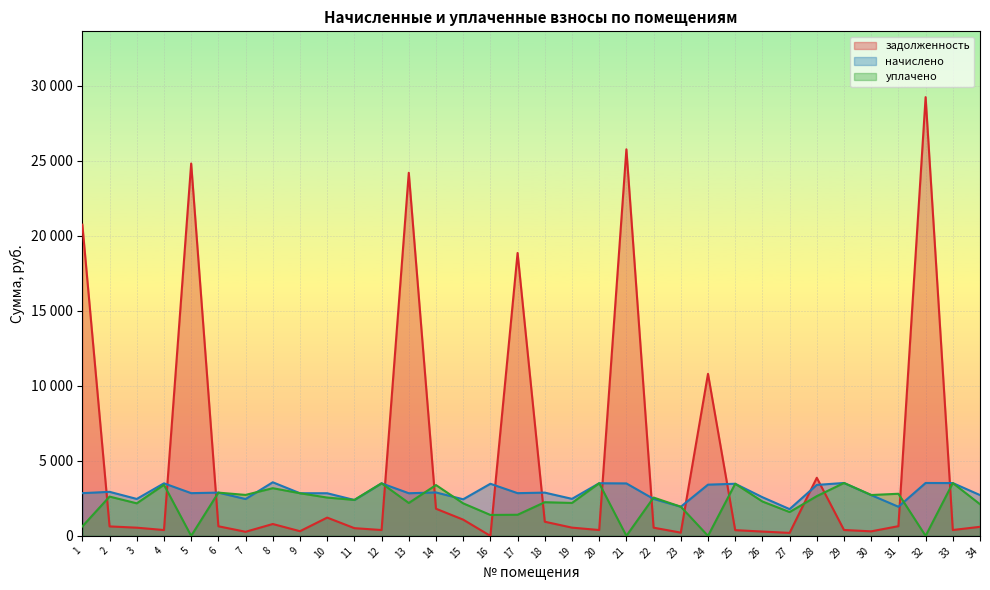

How many lines are shown in the chart?

3